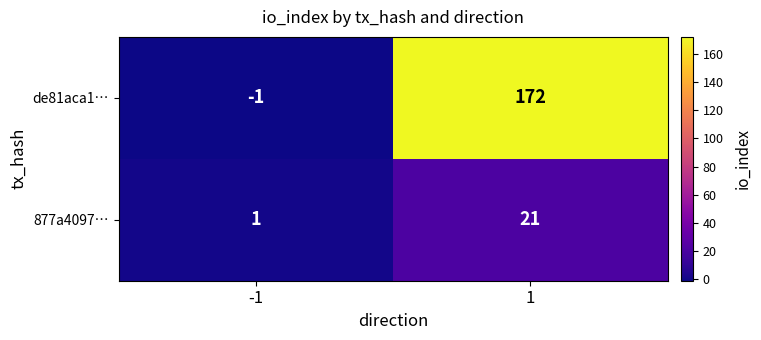

Reading left to right, list all the values displayed in this chart.

de81aca1…: -1	172
877a4097…: 1	21